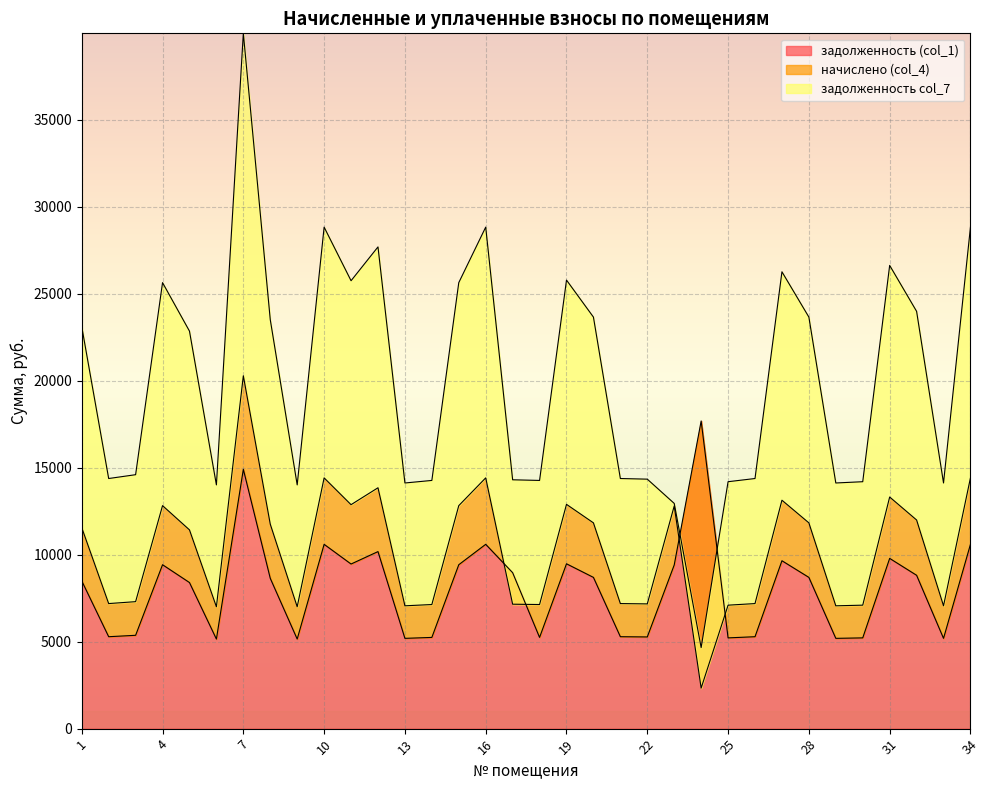

Which category has the highest value across all series?

7